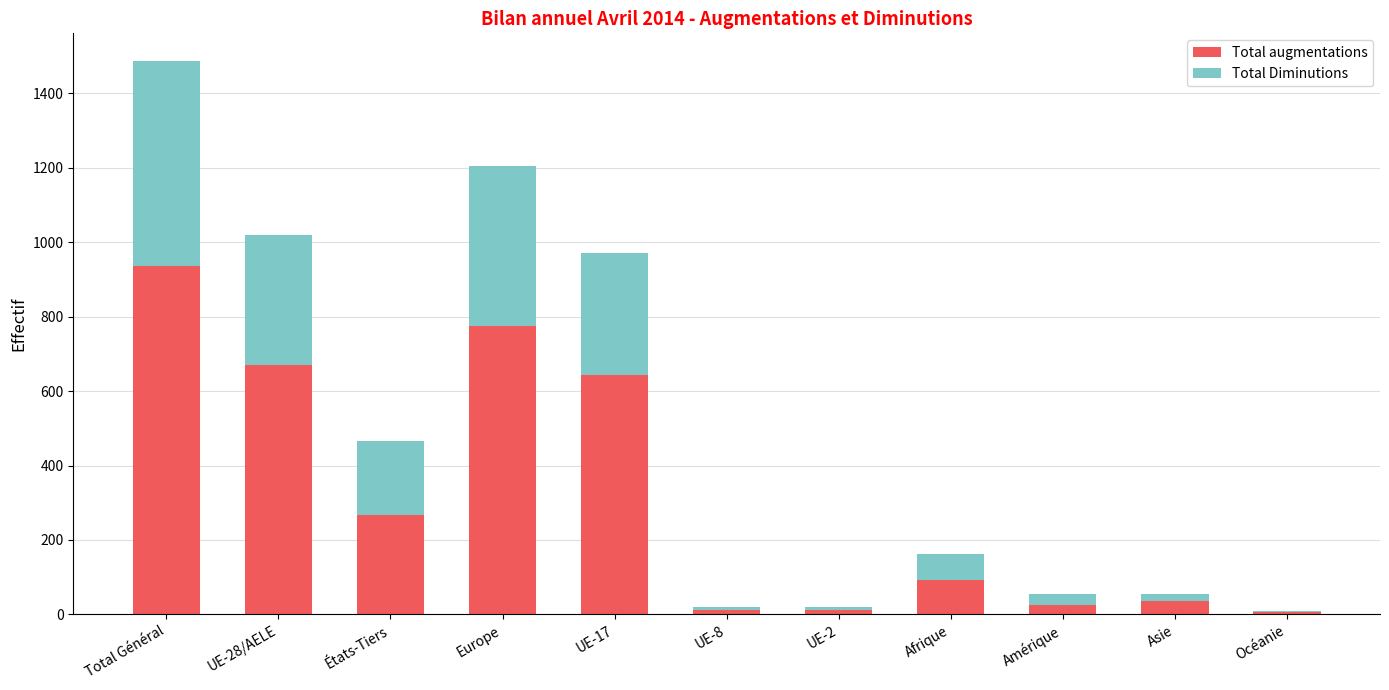

At which category is the sum across all series the highest?

Total Général